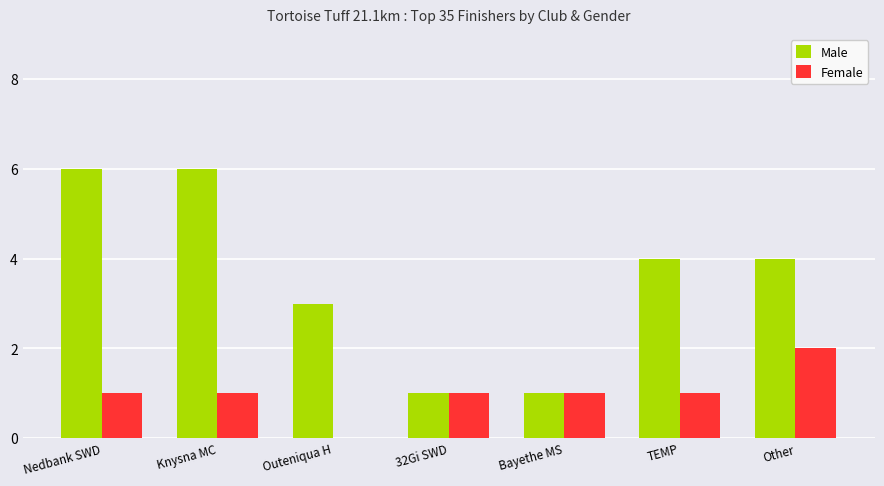

The value of Male at TEMP is 4. True or false?

True